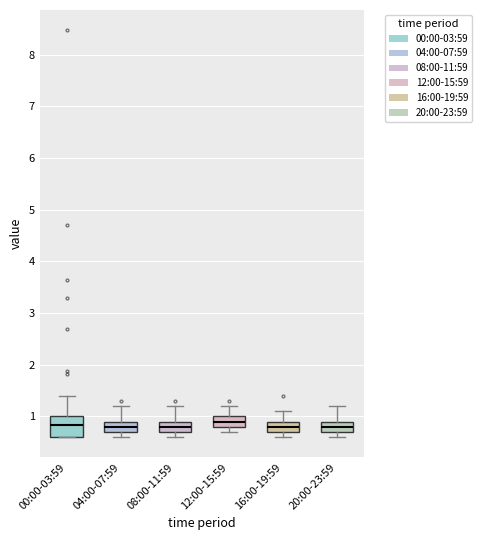

Reading left to right, read every box against the y-axis: the position of its median line, the range the box covers, and the ends of its whiskers. The values are not printed on the chart, so give them approximately, as read against the axis.

00:00-03:59: median 0.8, box 0.6 to 1.0, whiskers 0.6 to 1.4
04:00-07:59: median 0.8, box 0.7 to 0.9, whiskers 0.6 to 1.2
08:00-11:59: median 0.8, box 0.7 to 0.9, whiskers 0.6 to 1.2
12:00-15:59: median 0.9, box 0.8 to 1.0, whiskers 0.7 to 1.2
16:00-19:59: median 0.8, box 0.7 to 0.9, whiskers 0.6 to 1.1
20:00-23:59: median 0.8, box 0.7 to 0.9, whiskers 0.6 to 1.2